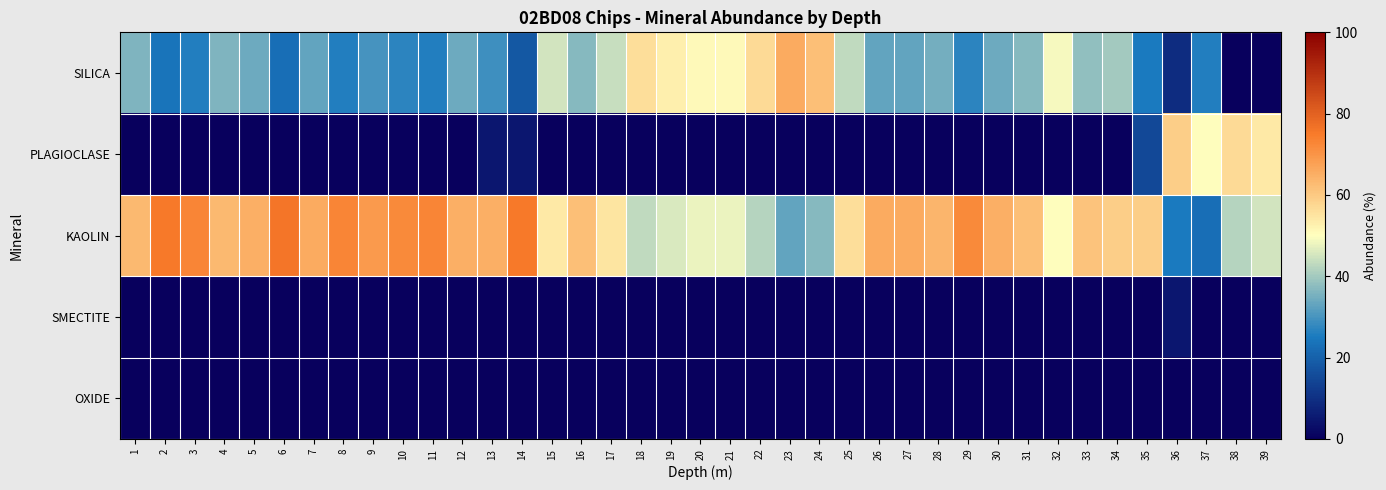

Between 5 and 23, which series saw the biggest shift?

SILICA